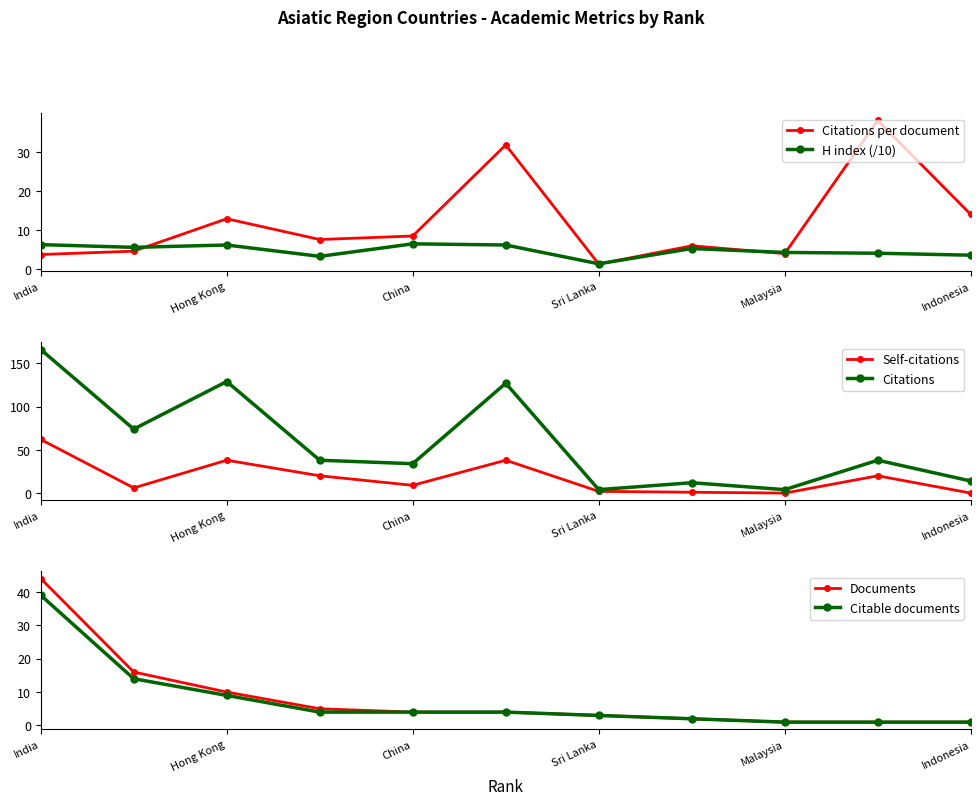

True or false: Citations per document has a value of 12.9 at Hong Kong.

True